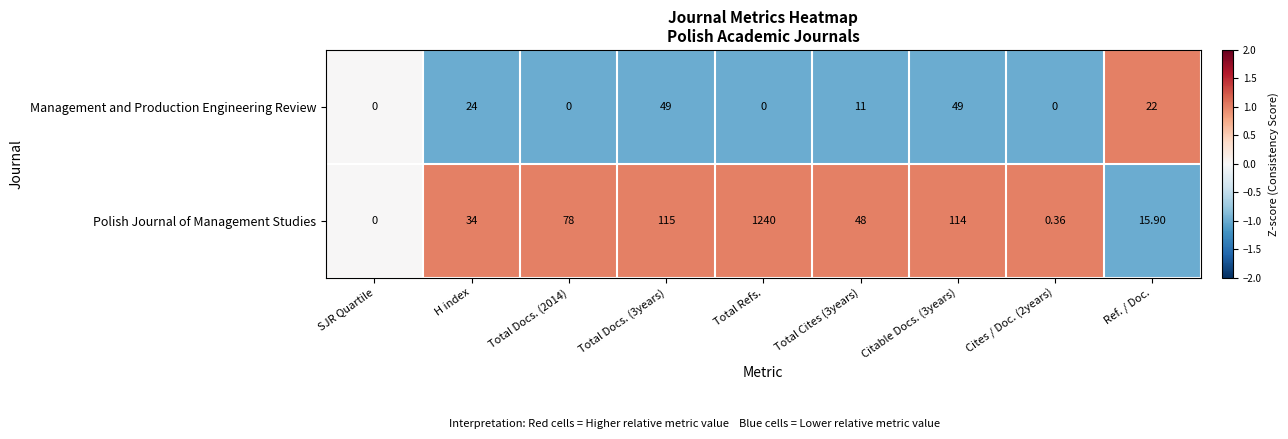

How many positive values does the Management and Production Engineering Review series have?

5